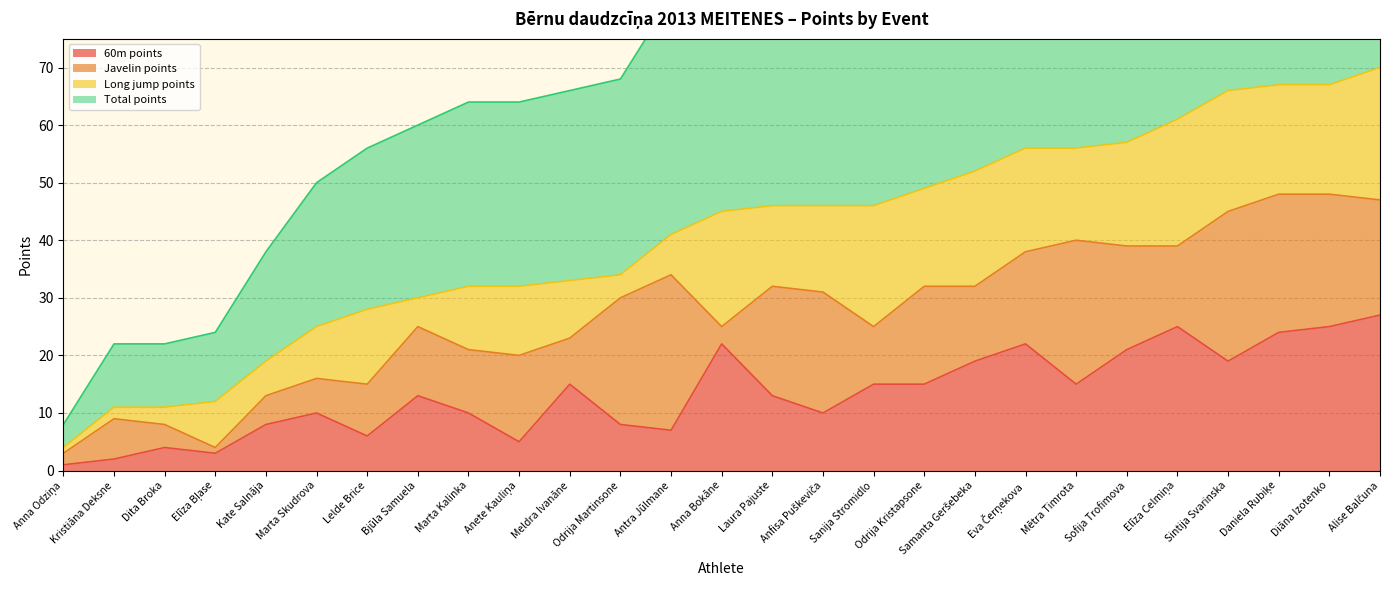

At which category does 60m points reach its first local valley?

Elīza Bļase